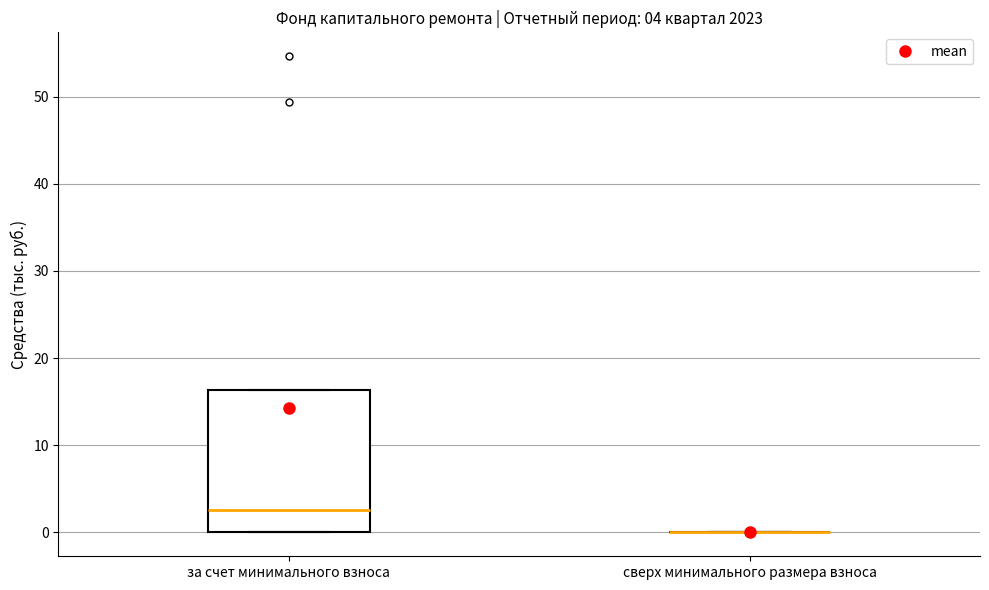

Comparing the boxes themselves (not the whiskers), which one is the tallest?

за счет минимального взноса